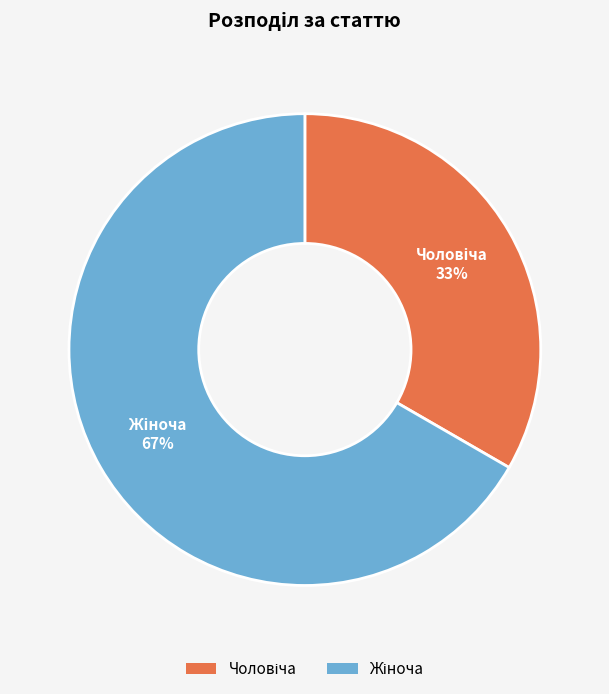

Is there a majority slice in this chart?

Yes